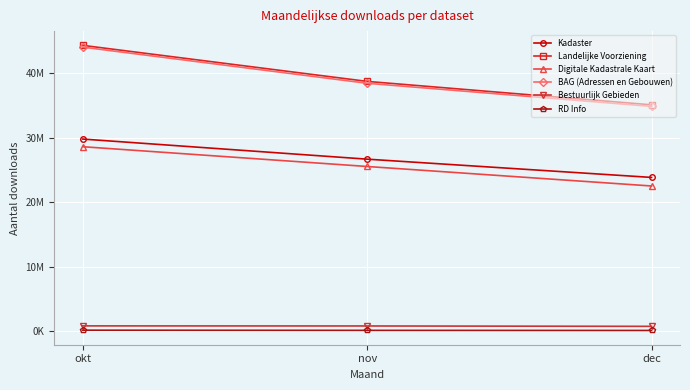

Does the chart have visible grid lines?

Yes